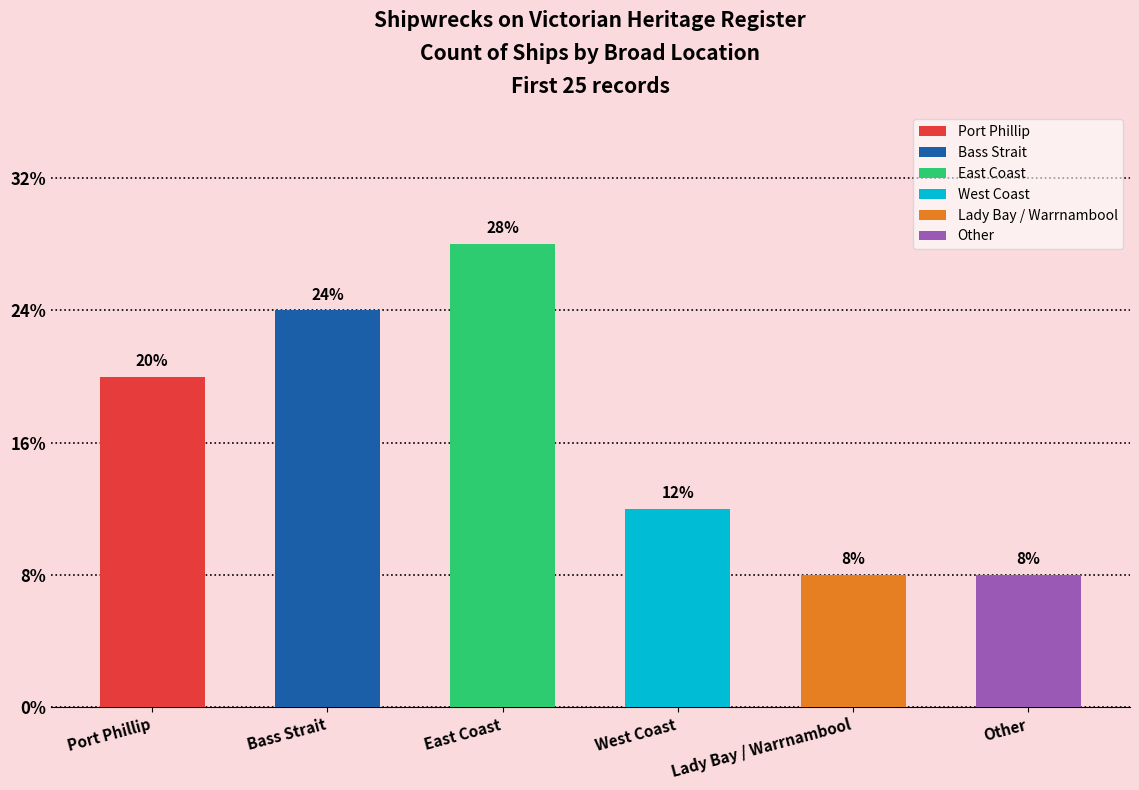

True or false: the data shows 7 at Port Phillip.

False